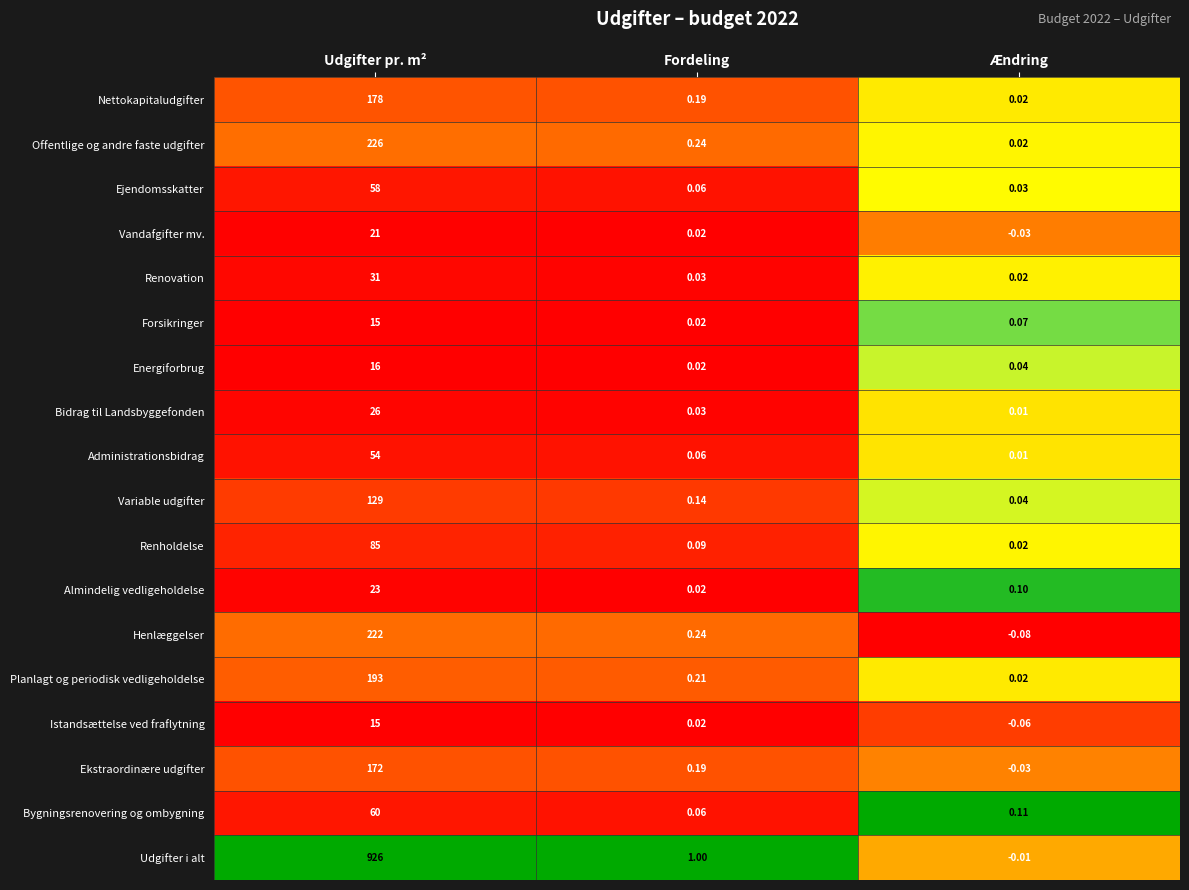

Rank the categories by Forsikringer value from lowest to highest.

Fordeling, Ændring, Udgifter pr. m²